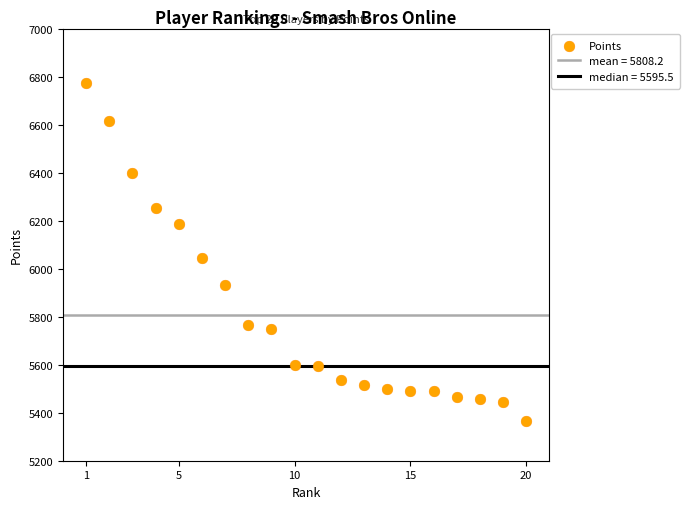

What Y value in the scatter plot is closest to 6069?

6043